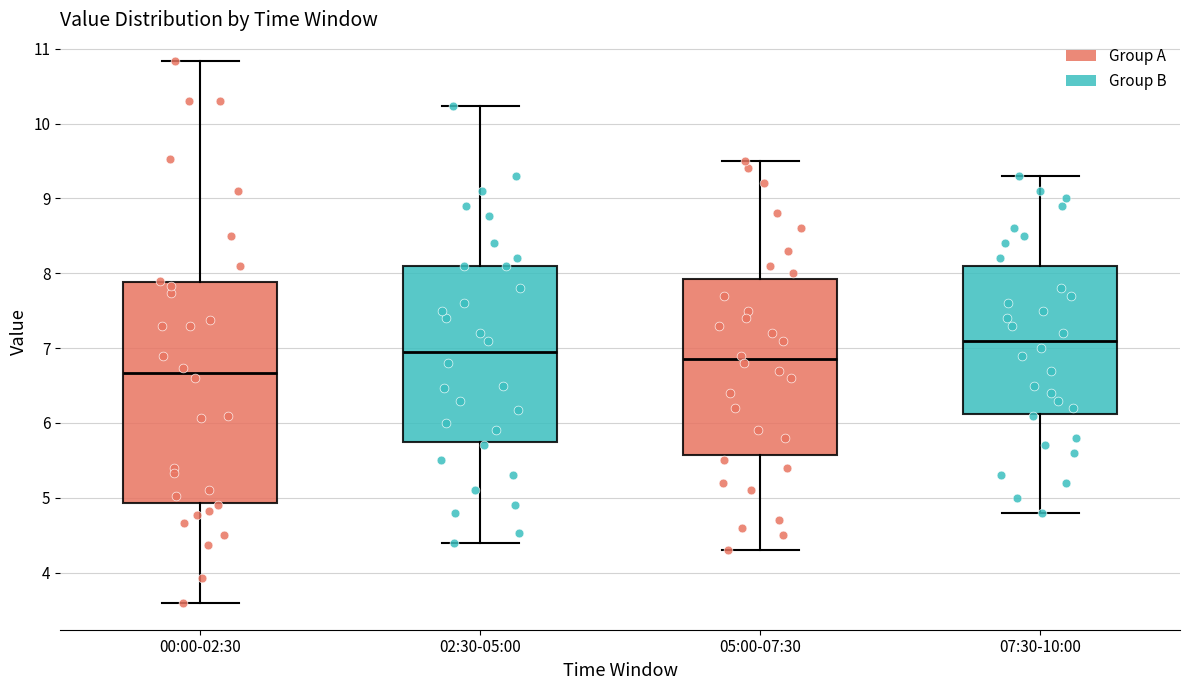

Which box is the tallest, from its lower edge to its upper edge?

00:00-02:30